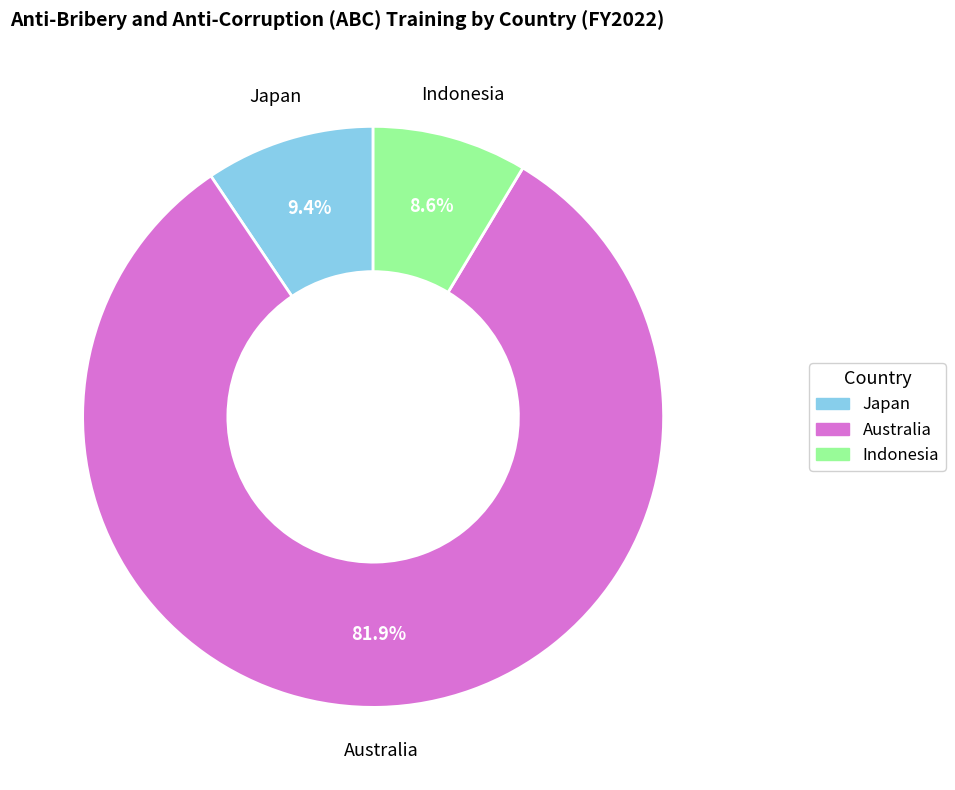

What is the majority slice?

Australia